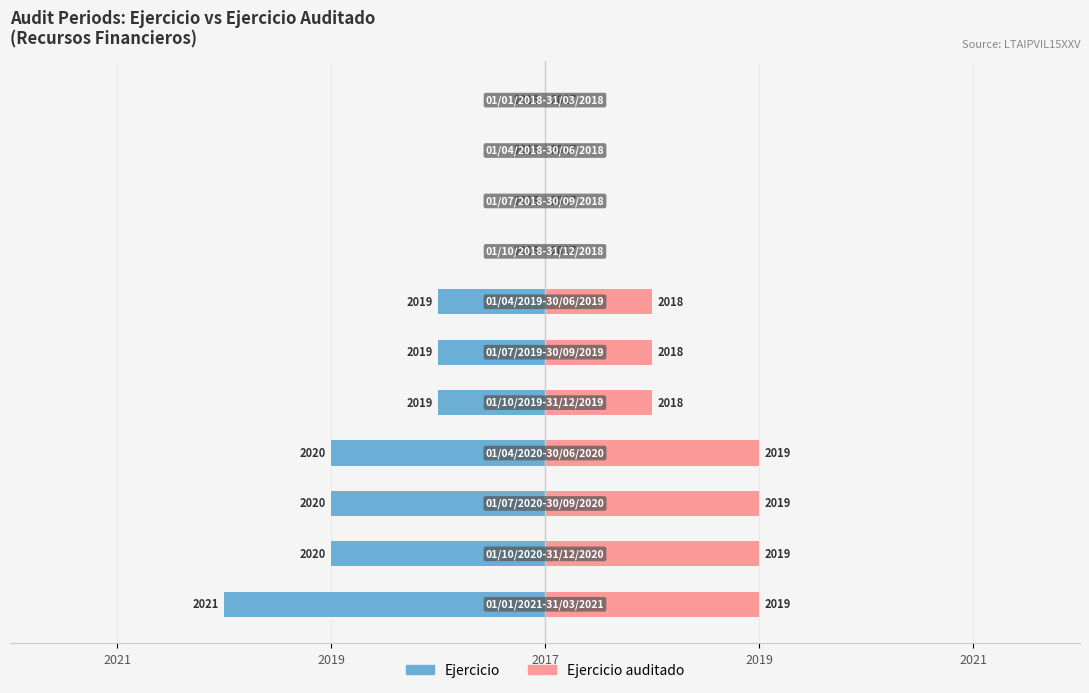

How many distinct data groups are displayed?

2